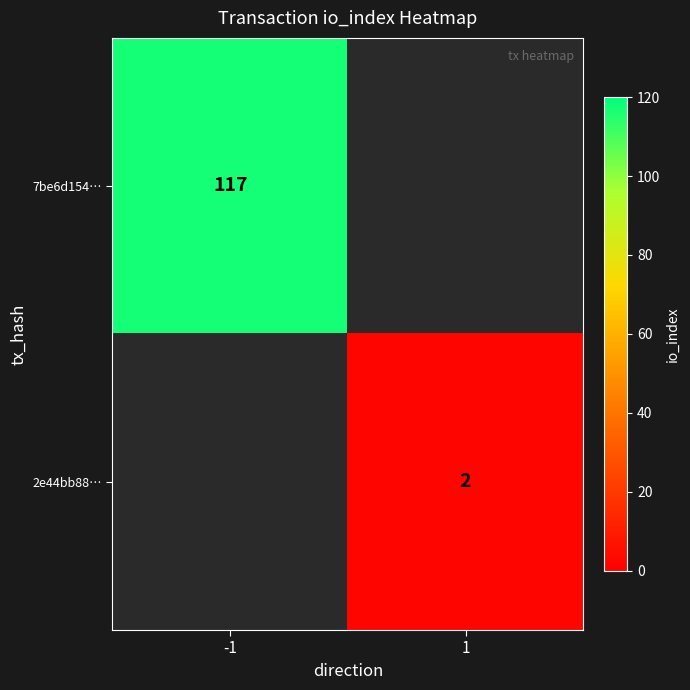

The 7be6d154… series shows 117 at -1. True or false?

True